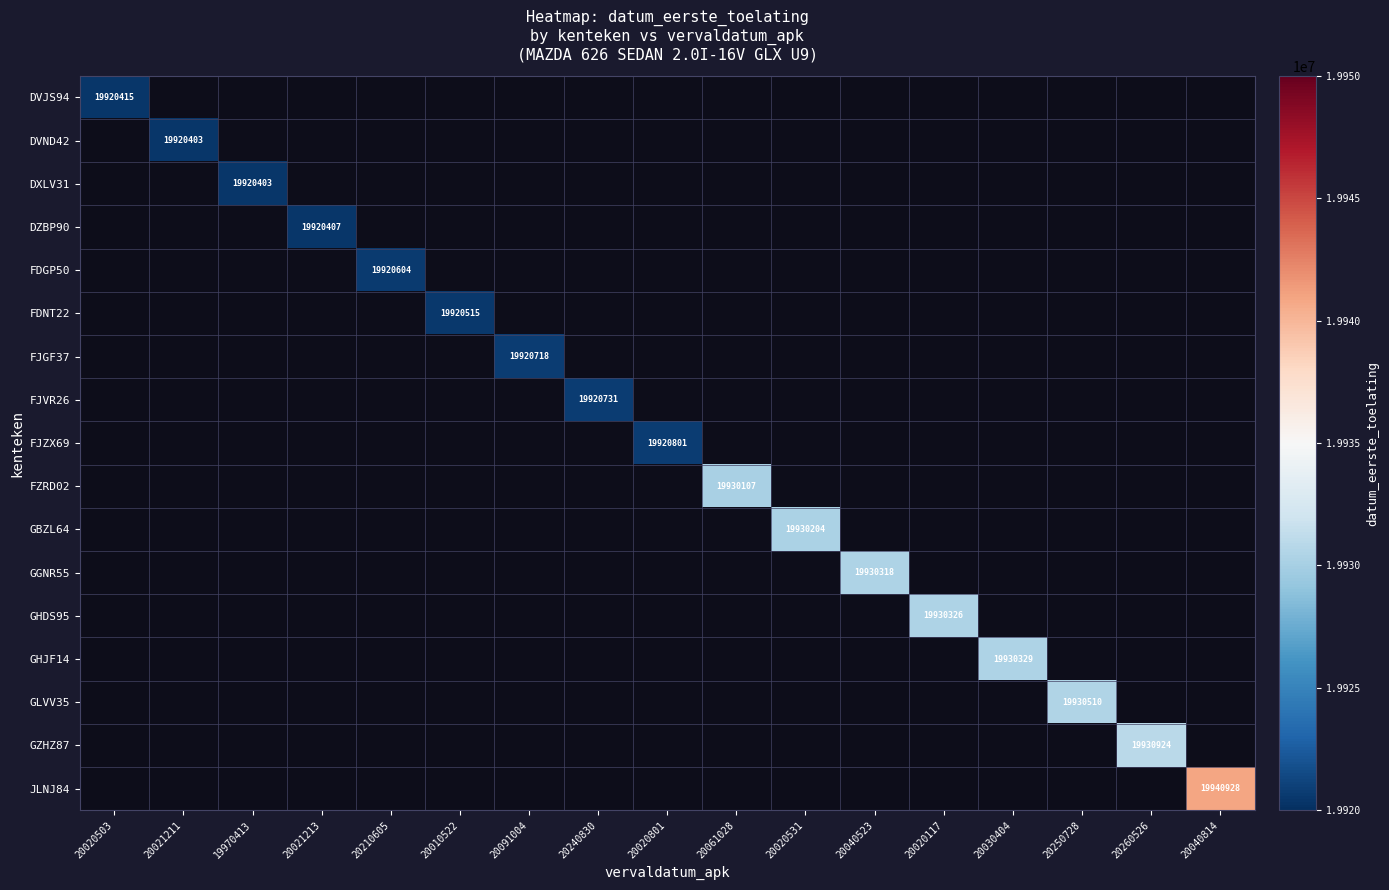

Is it true that GHDS95 equals 19930326 at 20020117?

True